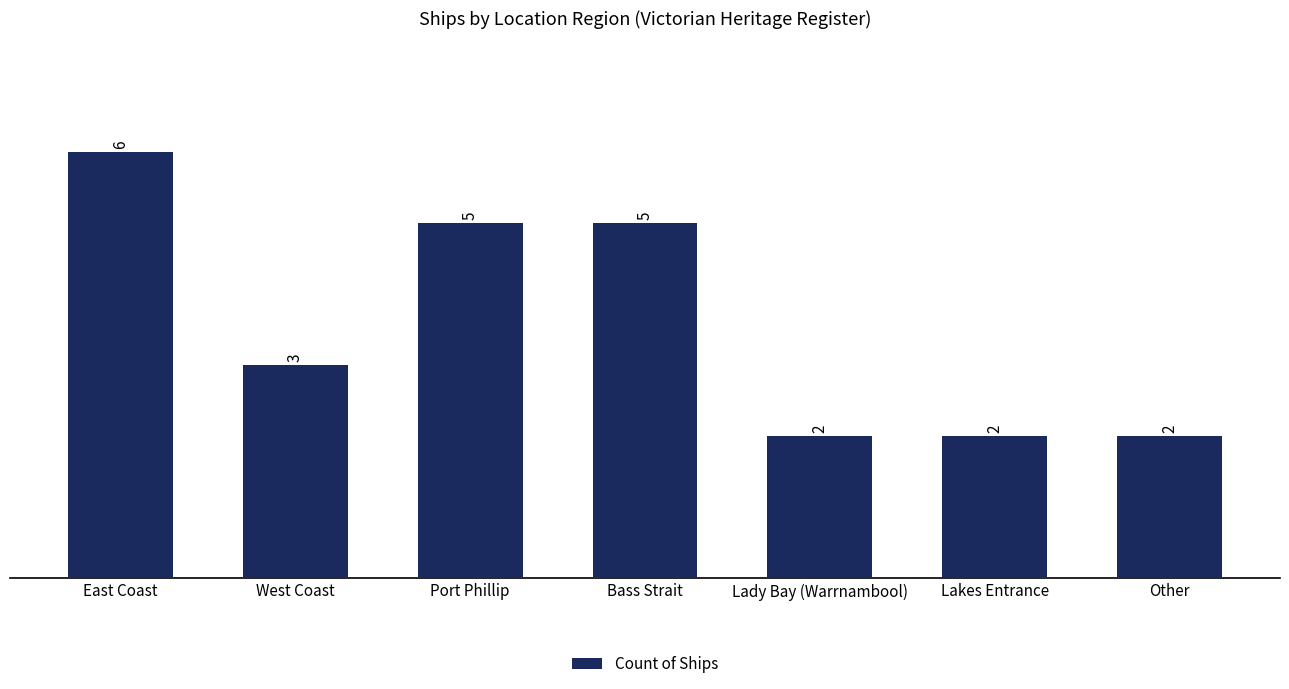

What is the ratio of the value at Port Phillip to the value at Lakes Entrance?

2.5